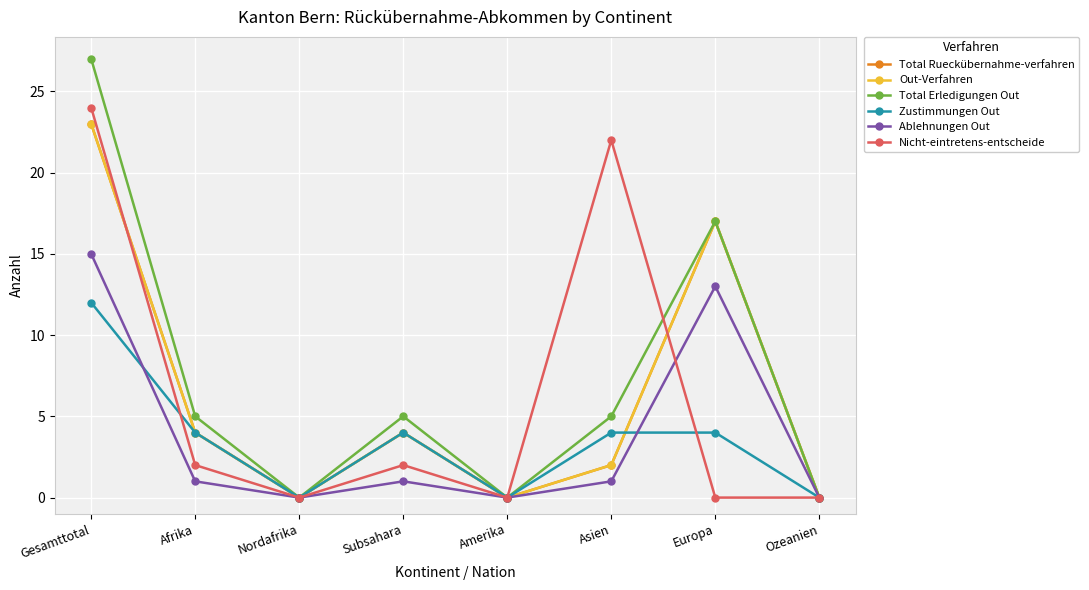

How many lines are shown in the chart?

6